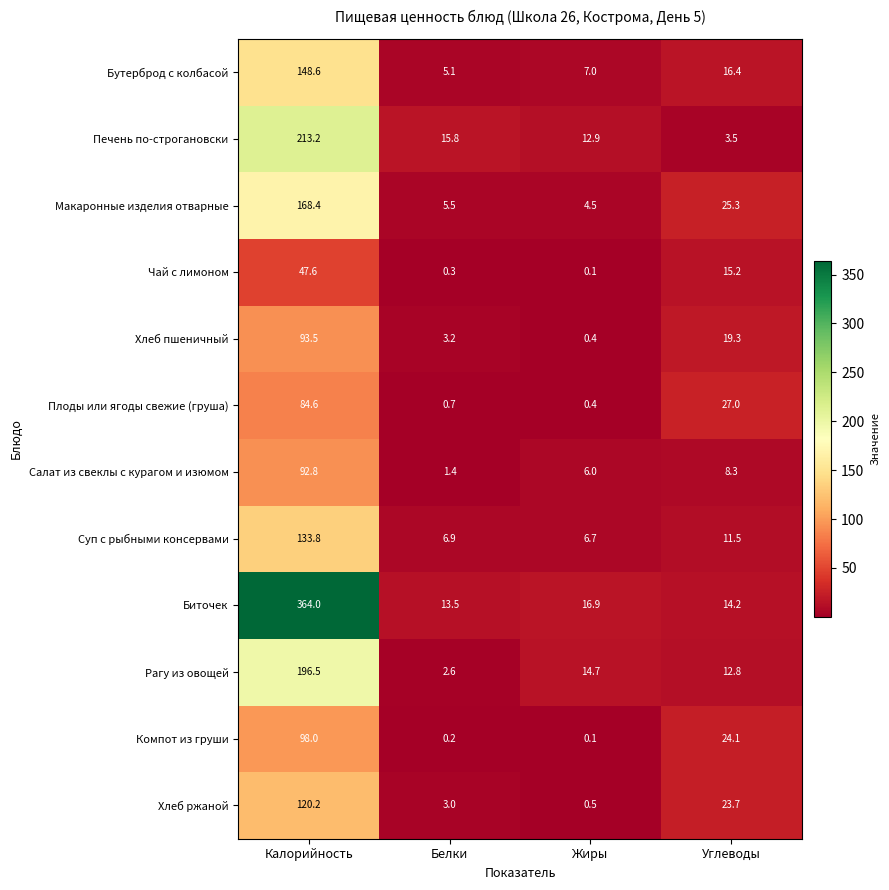

Rank the series at Углеводы from highest to lowest value.

Плоды или ягоды свежие (груша), Макаронные изделия отварные, Компот из груши, Хлеб ржаной, Хлеб пшеничный, Бутерброд с колбасой, Чай с лимоном, Биточек, Рагу из овощей, Суп с рыбными консервами, Салат из свеклы с курагом и изюмом, Печень по-строгановски